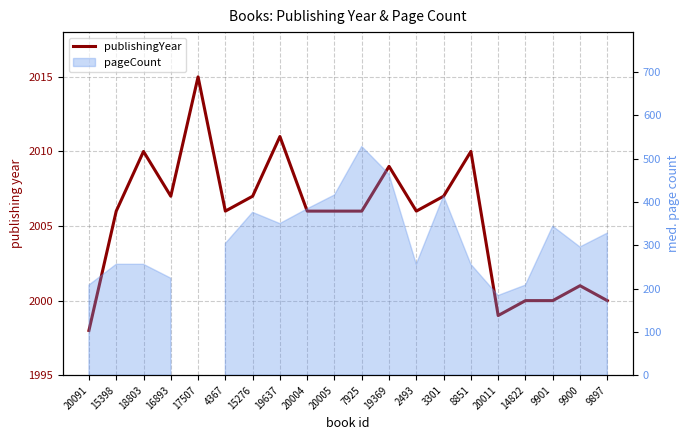

What is the difference between the second highest and minimum values?

13